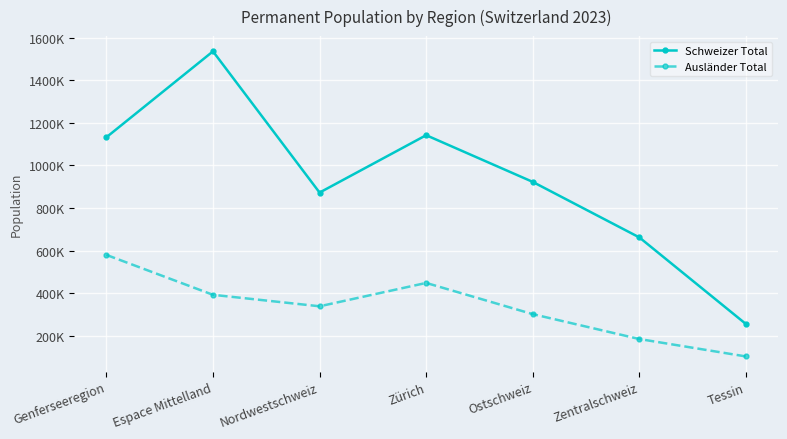

Is this an area chart (filled region under the line)?

No